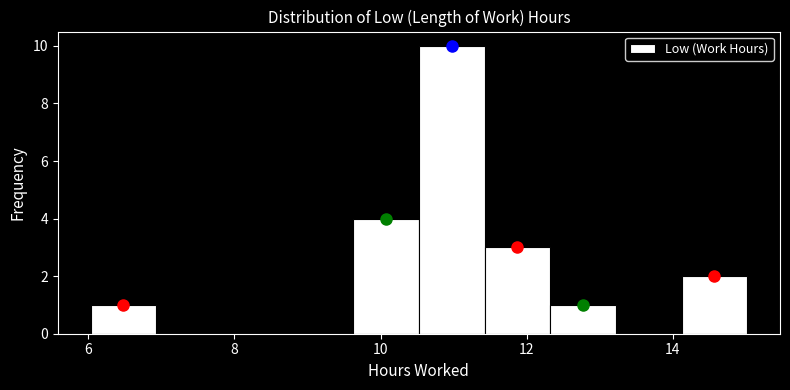

Reading left to right, list every bar in this chart as the range it spans on the x-axis followed by its height. Neither the bar edges nor the heights are printed on the chart, so give them approximately, as read against the axes.

6.0 to 7.0: 1
7.0 to 7.8: 0
7.8 to 8.8: 0
8.8 to 9.6: 0
9.6 to 10.6: 4
10.6 to 11.4: 10
11.4 to 12.4: 3
12.4 to 13.2: 1
13.2 to 14.2: 0
14.2 to 15.0: 2